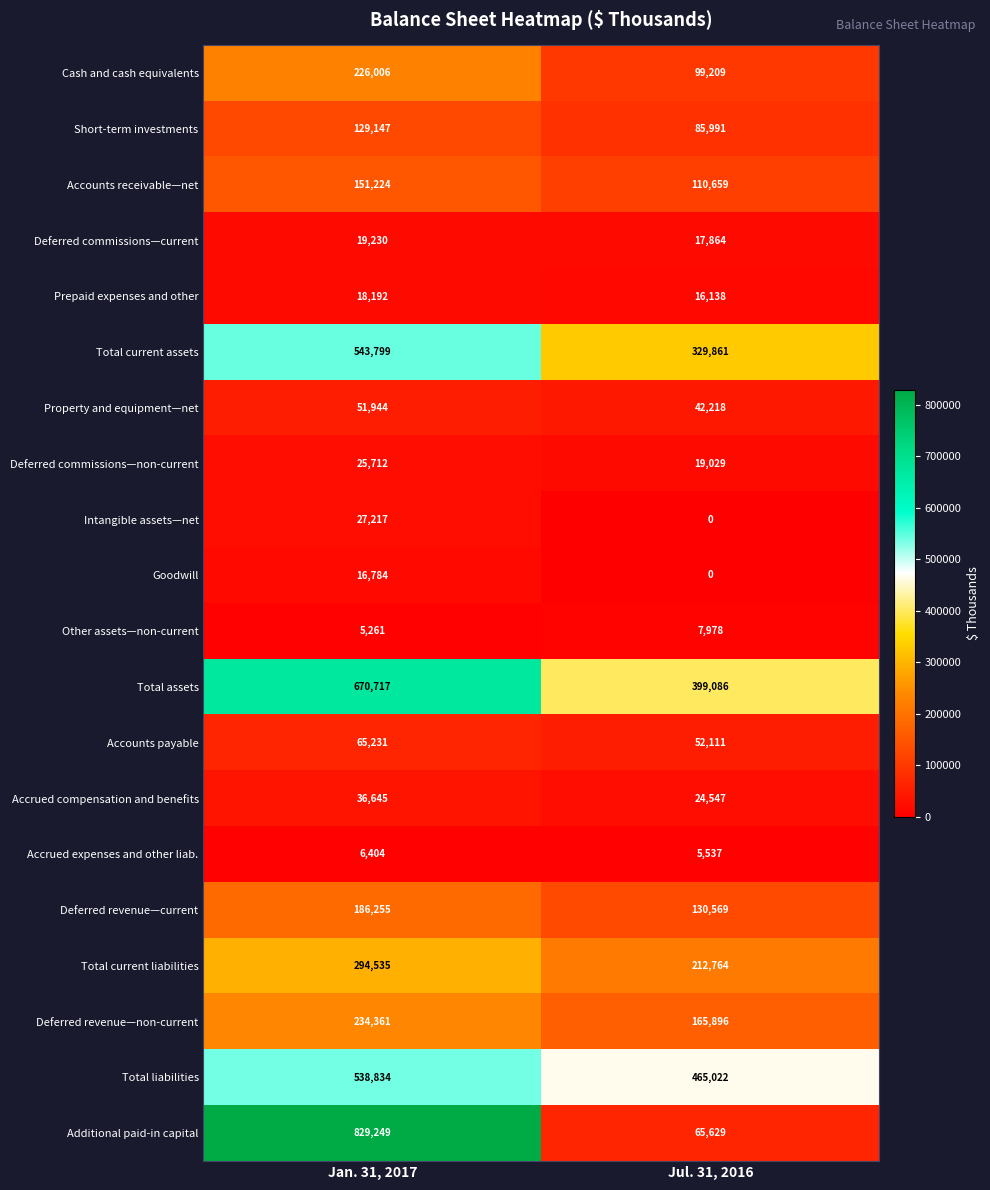

Which series has the widest spread of values?

Additional paid-in capital